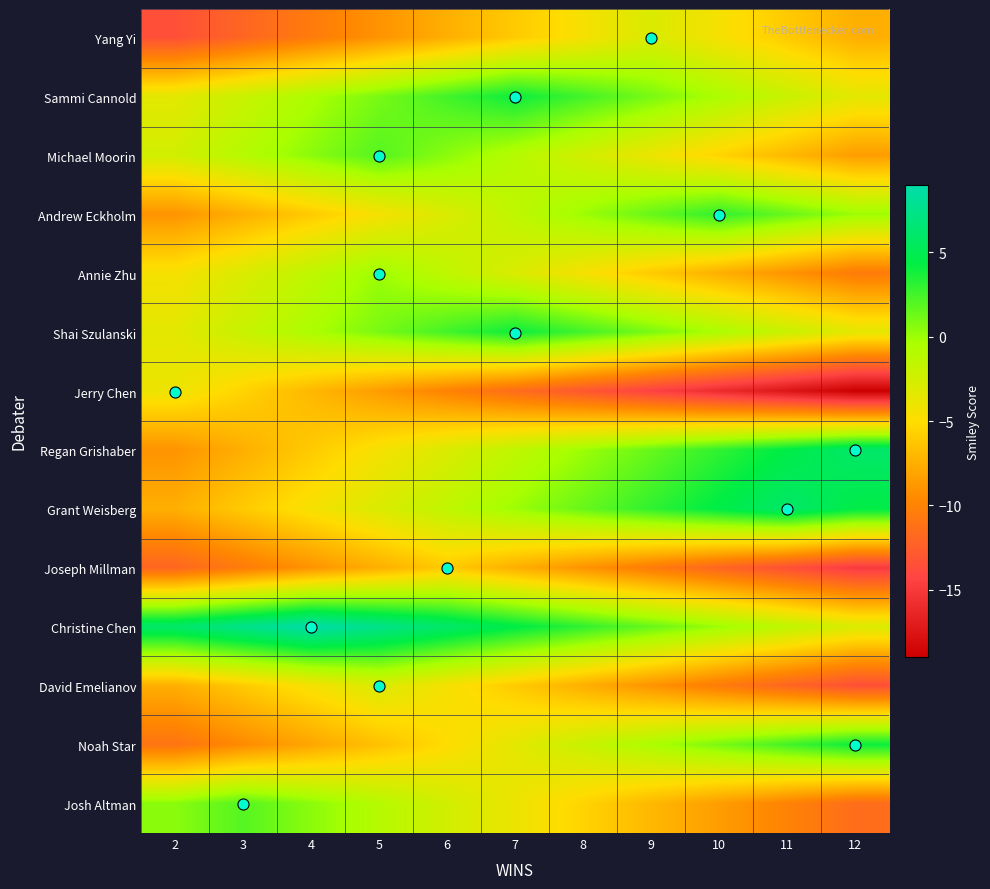

What is the greatest value displayed?

9.0